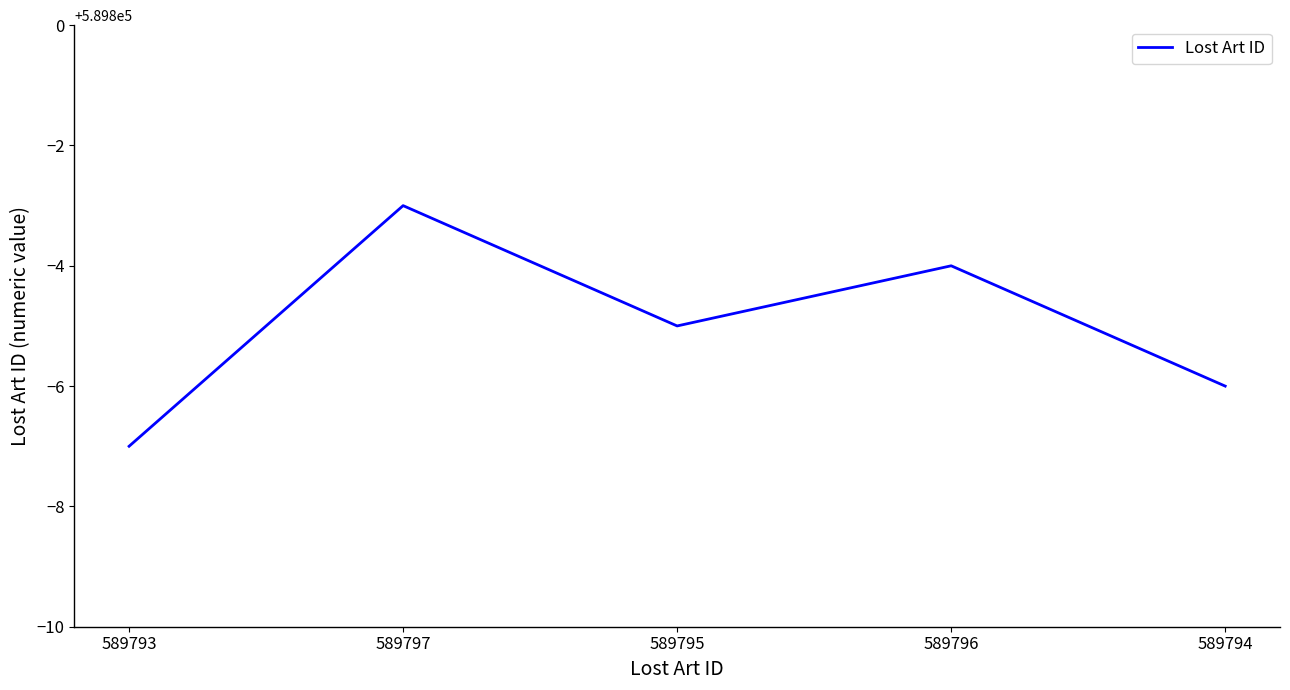

Is this an area chart (filled region under the line)?

No